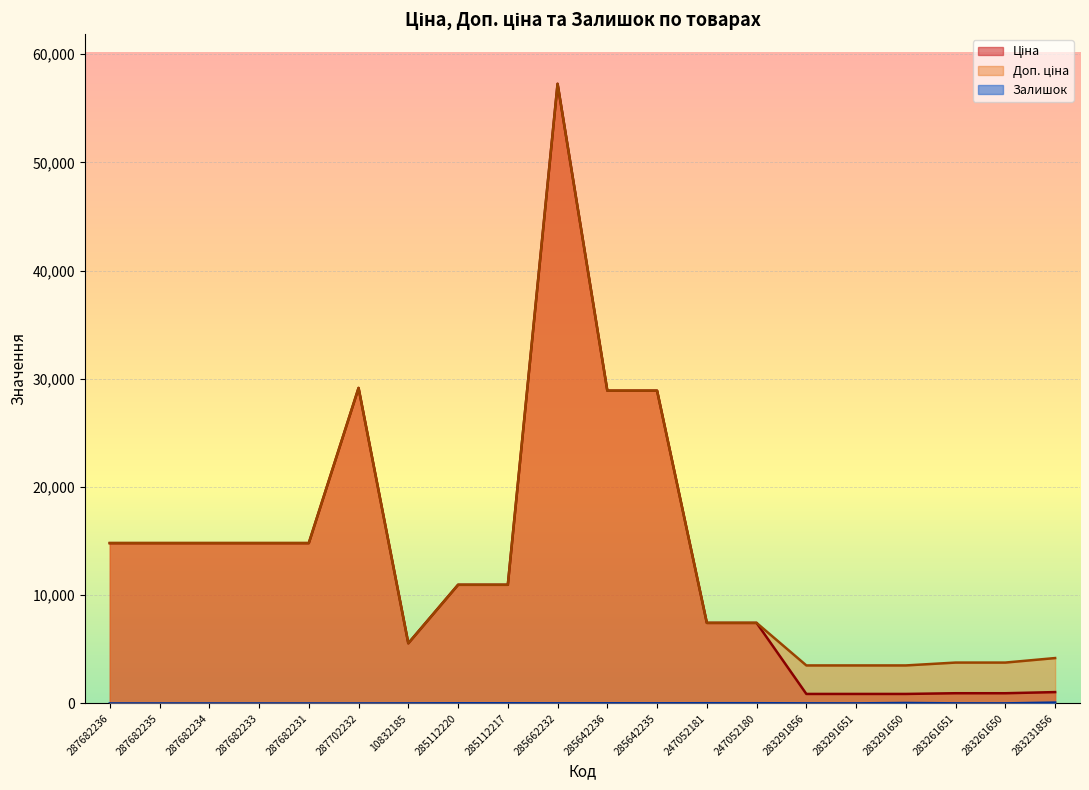

Is the value of Залишок at 247052181 greater than the value of Ціна at 285642235?

No